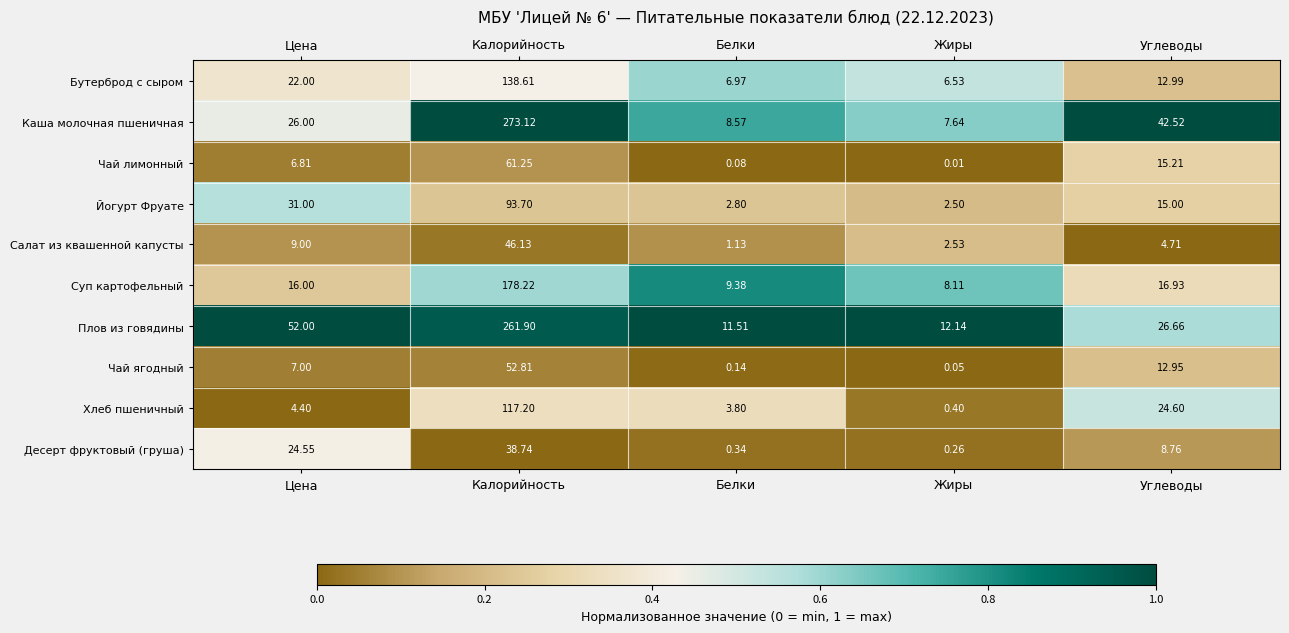

What is the total value across all series at Жиры?

40.2